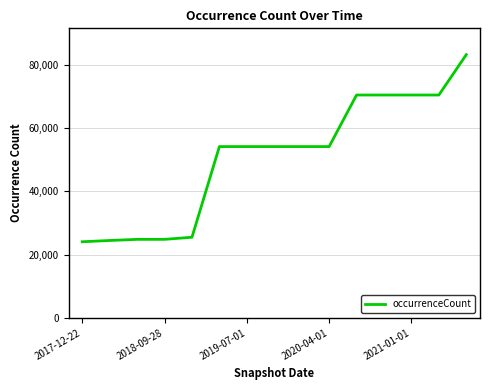

What is the minimum value shown in the chart?

24053